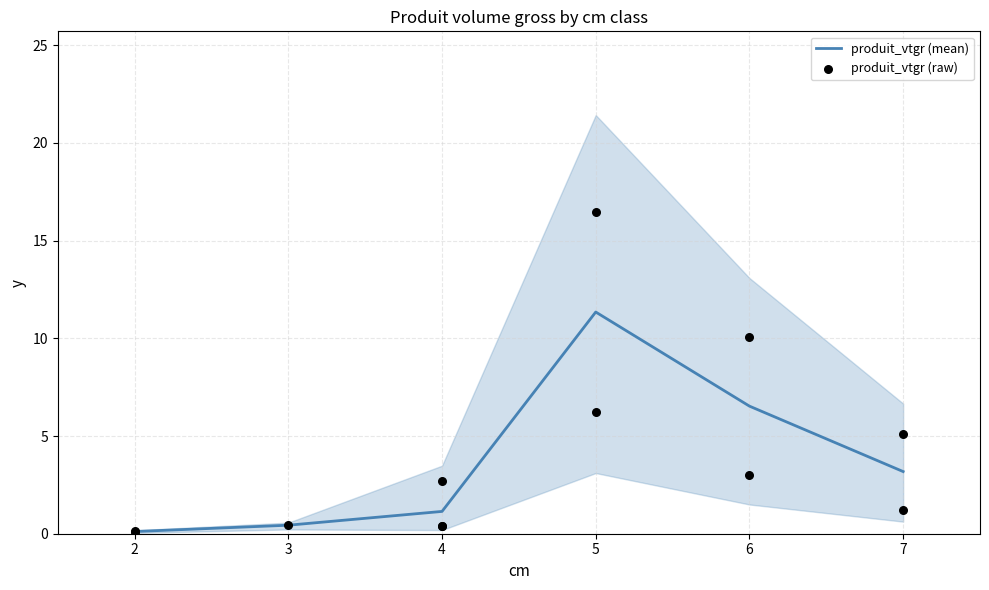

The value of produit_vtgr (mean) at 6 is 9.8. True or false?

False